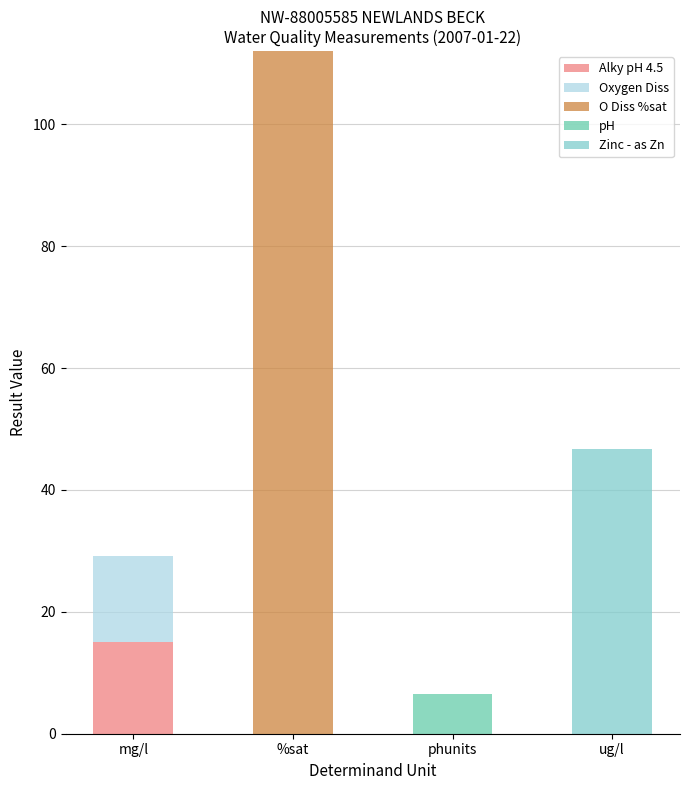

What is the total value across all series at %sat?

112.0